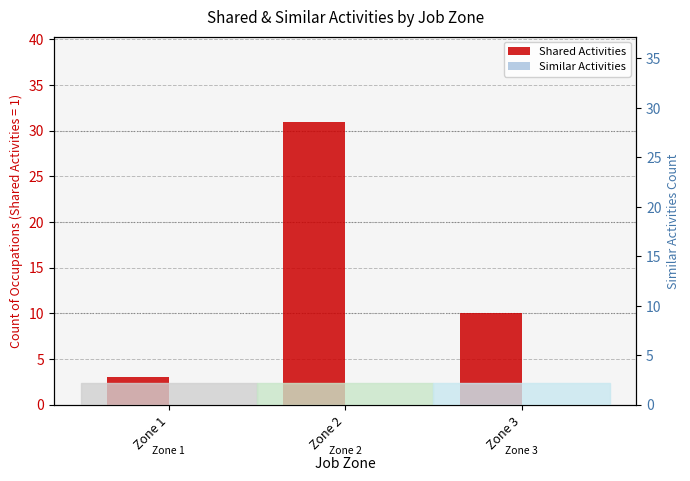

Reading left to right, extract all data points from this chart.

Shared Activities: 3	31	10
Similar Activities: 0	0	0